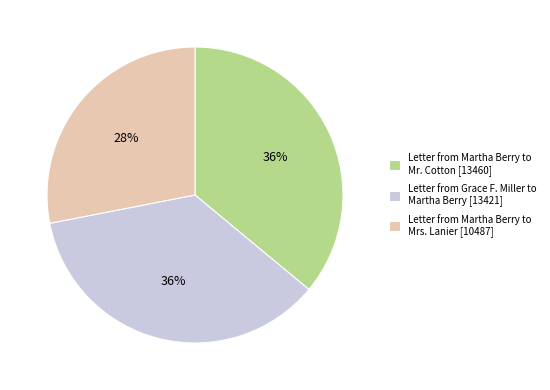

How many slices are in this pie chart?

3